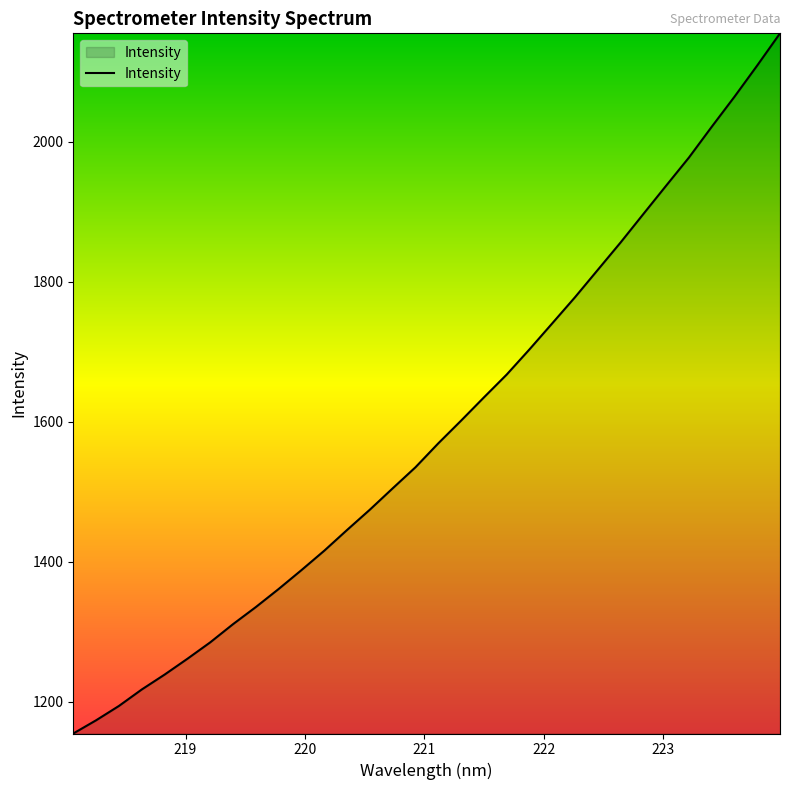

How many lines are shown in the chart?

1